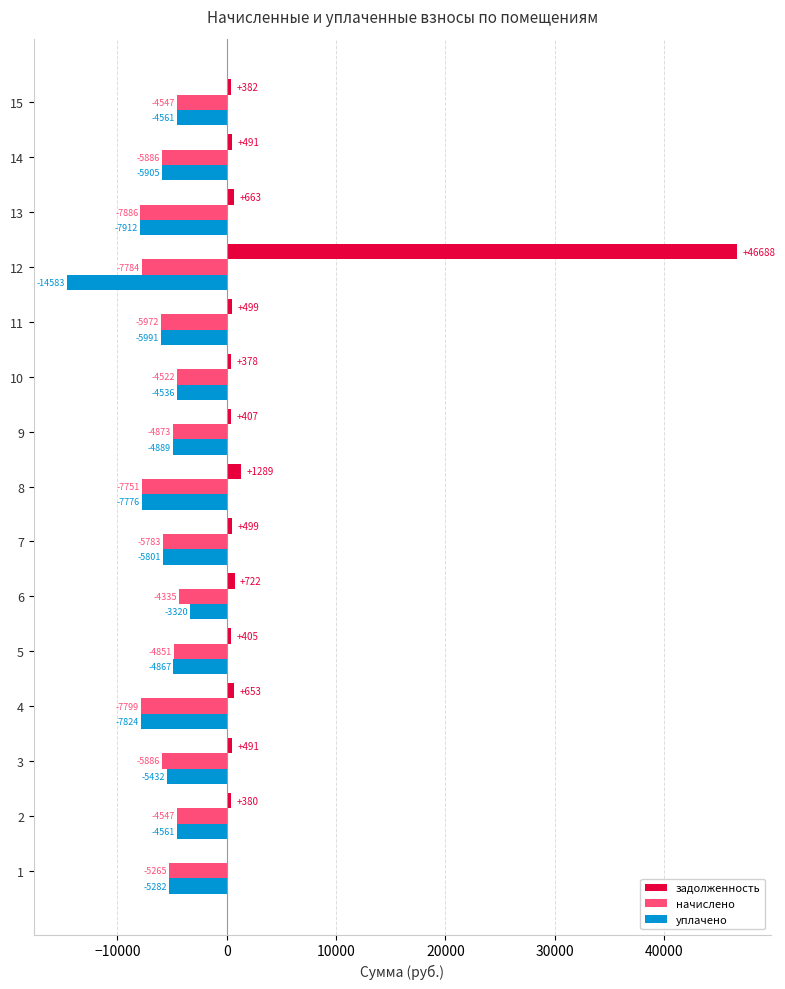

Which category has the highest value in the уплачено series?

6